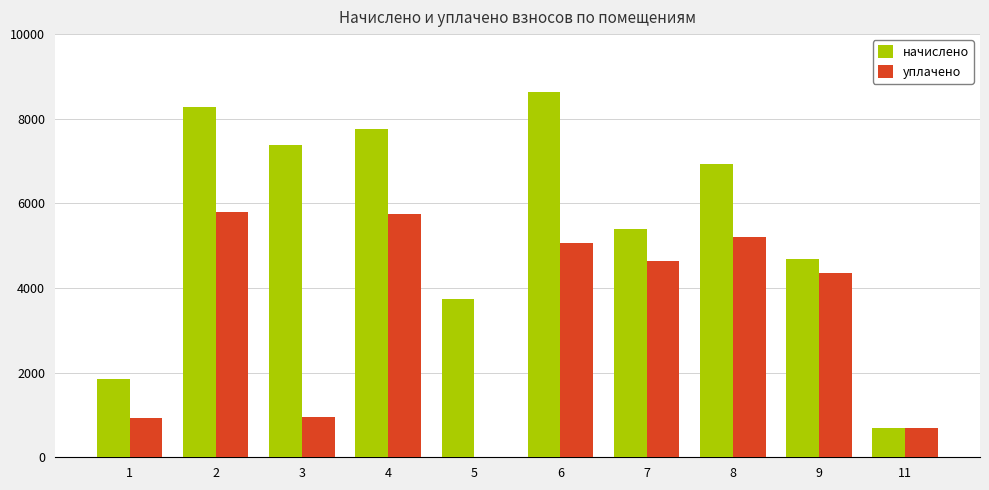

How many categories are shown in the chart?

10